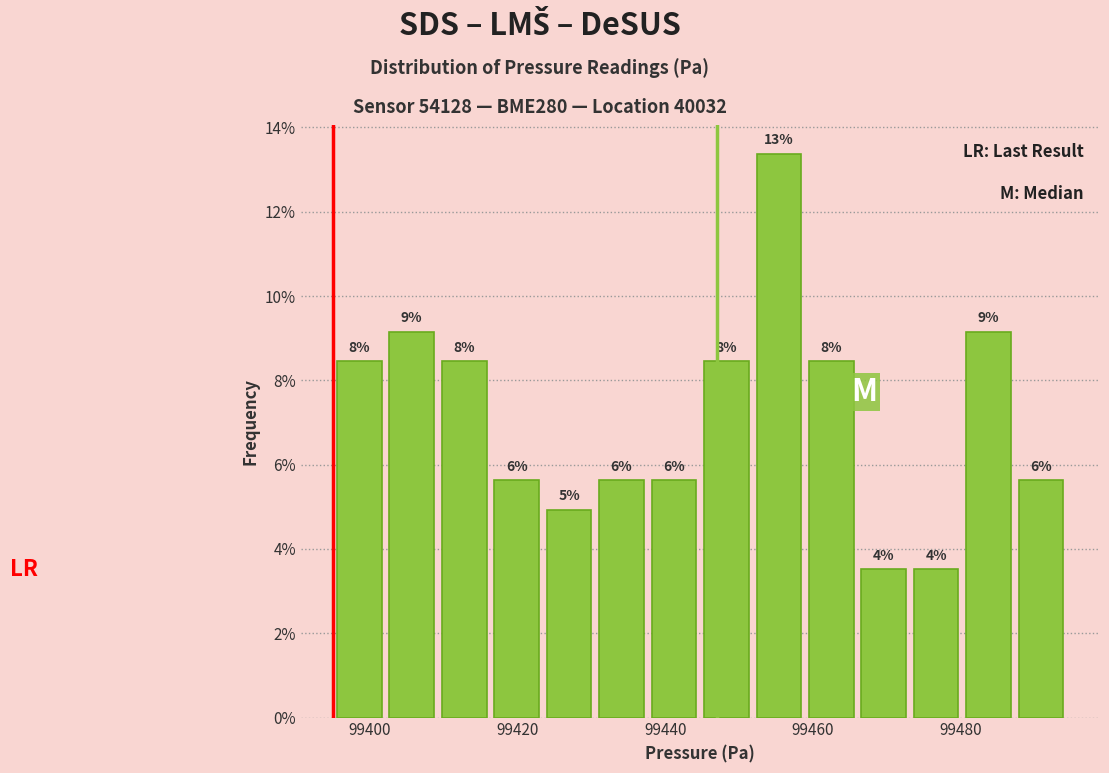

Around what value on the x-axis is the tallest bar? Give the approximate position of its centre, as read against the axis.

99456